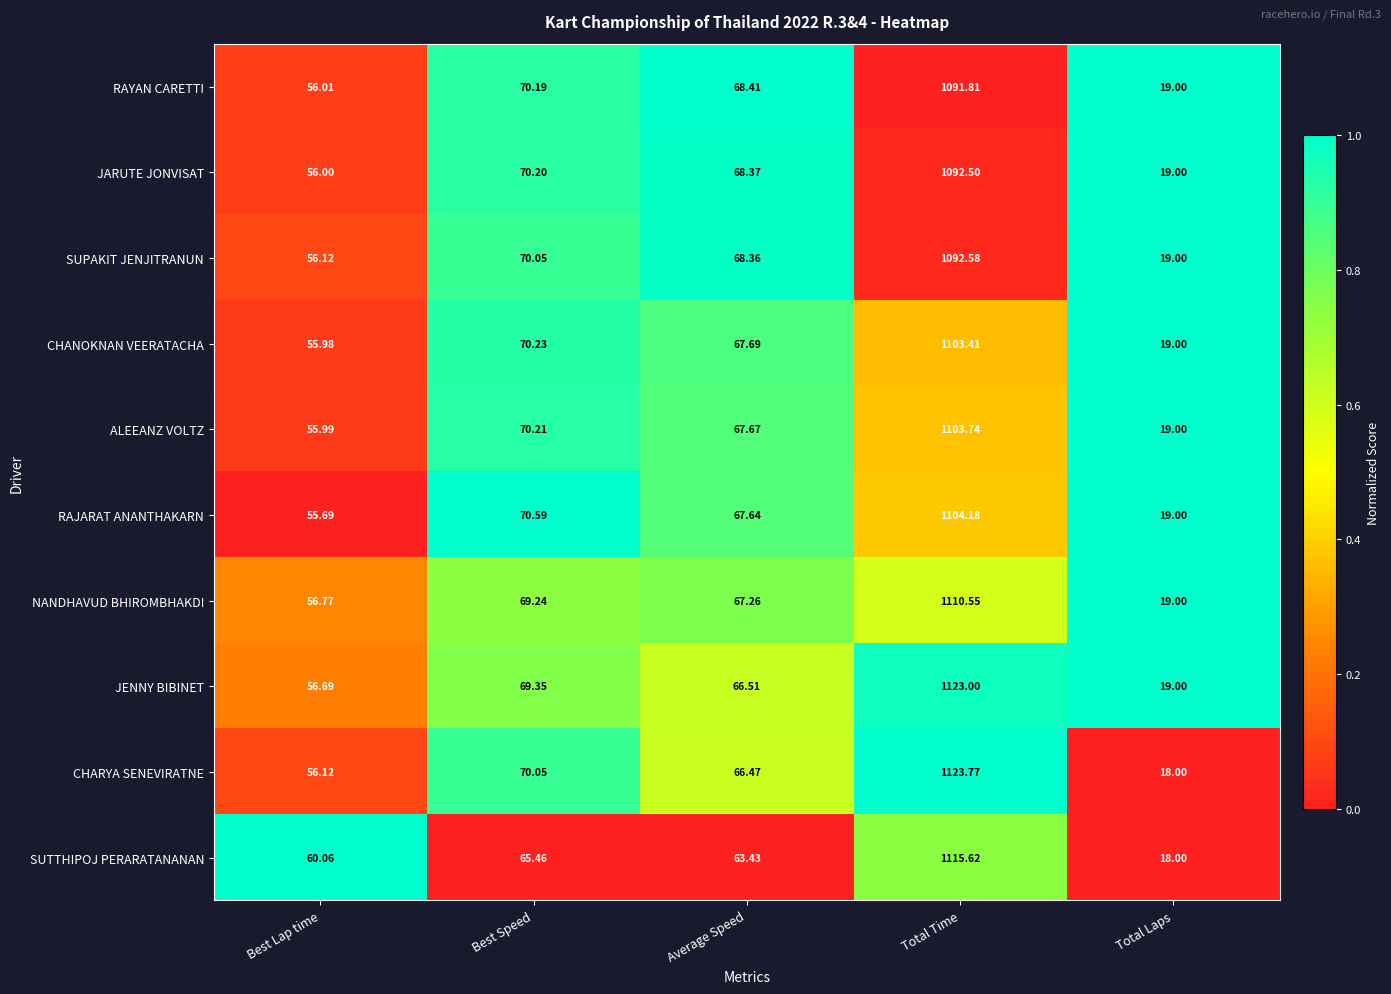

Where does the ALEEANZ VOLTZ series first go above 67?

Best Speed